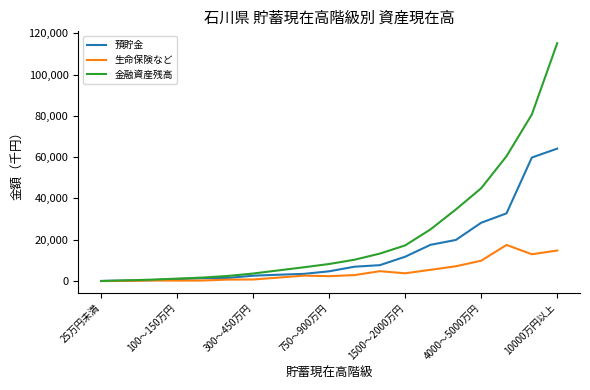

Rank the series by their average value, from highest to lowest.

金融資産残高, 預貯金, 生命保険など